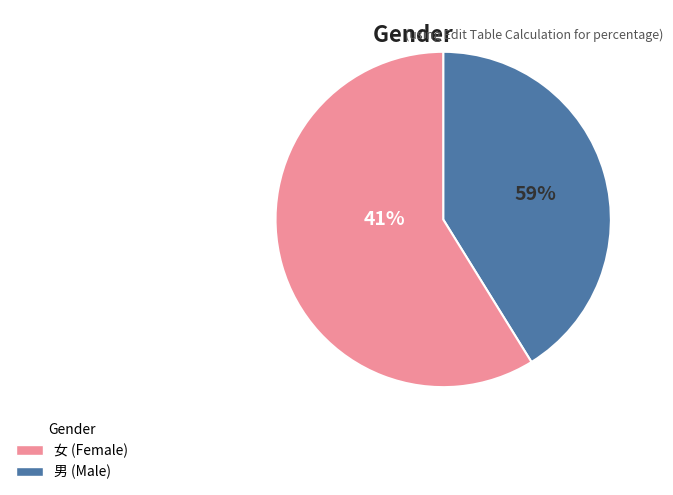

Do 6 and 女 together represent more than half of the pie?

No